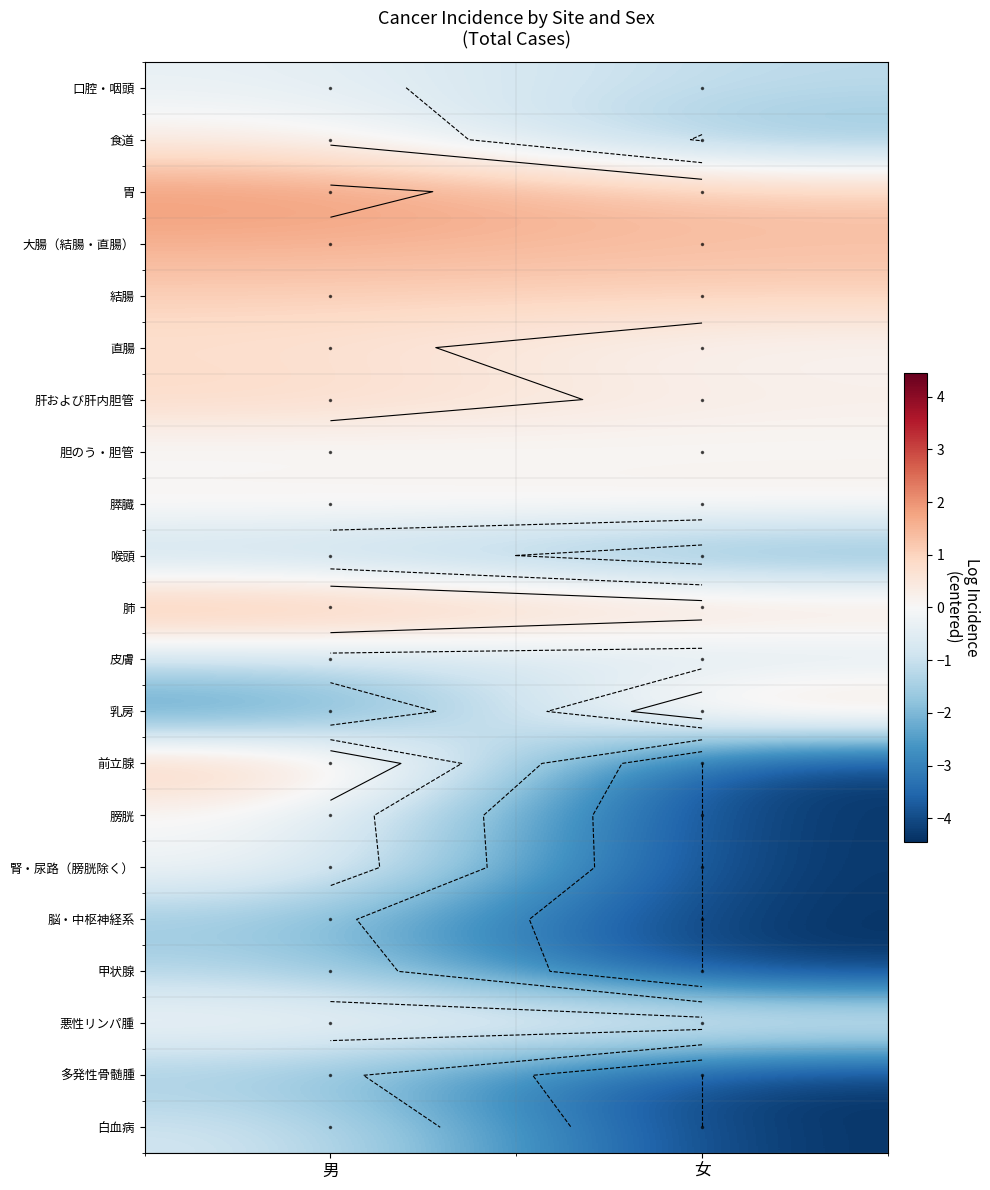

At 女, list the series in order from largest to smallest.

大腸（結腸・直腸）, 乳房, 胃, 結腸, 肺, 膵臓, 肝および肝内胆管, 悪性リンパ腫, 直腸, 胆のう・胆管, 皮膚, 口腔・咽頭, 食道, 喉頭, 前立腺, 膀胱, 腎・尿路（膀胱除く）, 脳・中枢神経系, 甲状腺, 多発性骨髄腫, 白血病